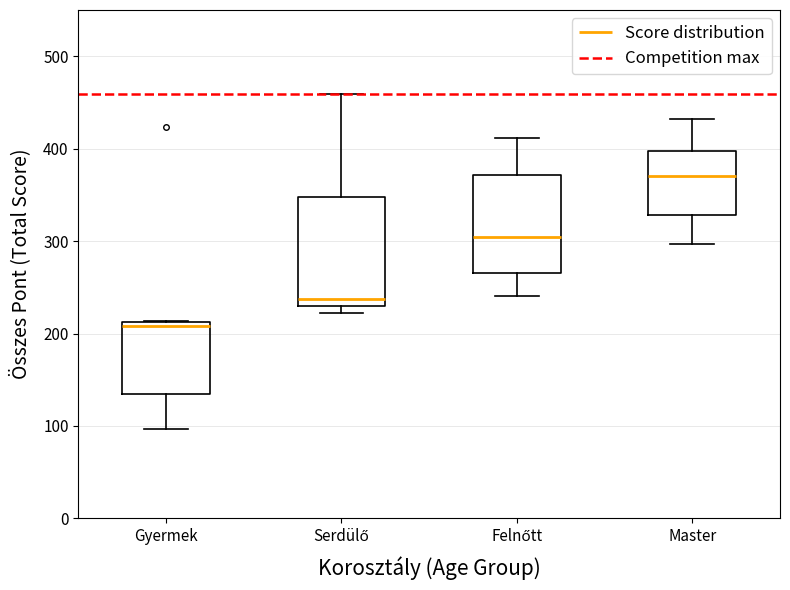

Where is the lower edge of the box for Felnőtt on the y-axis? The values are not printed on the chart, so give them approximately, as read against the axis.

270